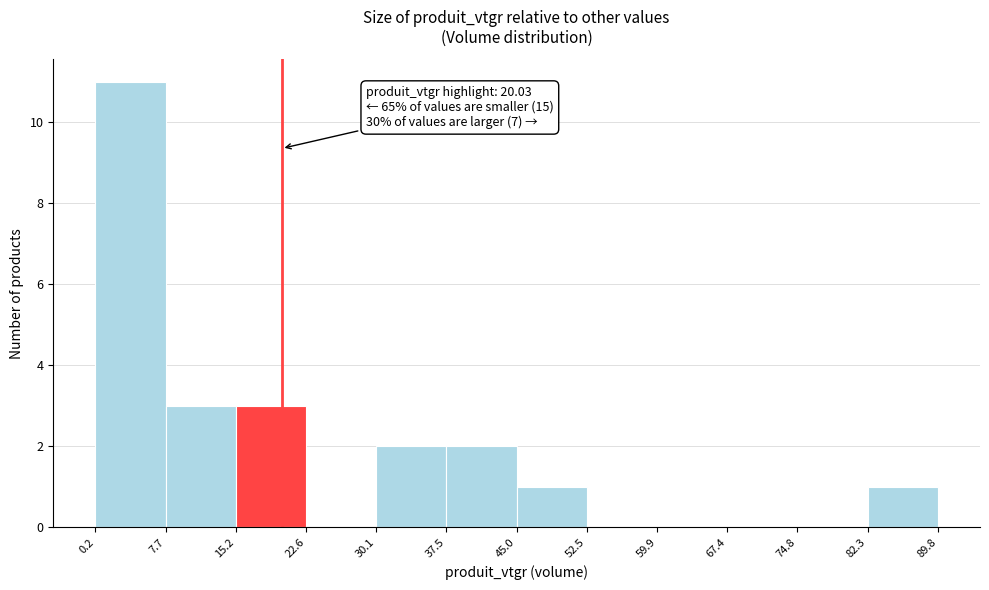

Which range on the x-axis has the tallest bar?

0.2 to 7.7